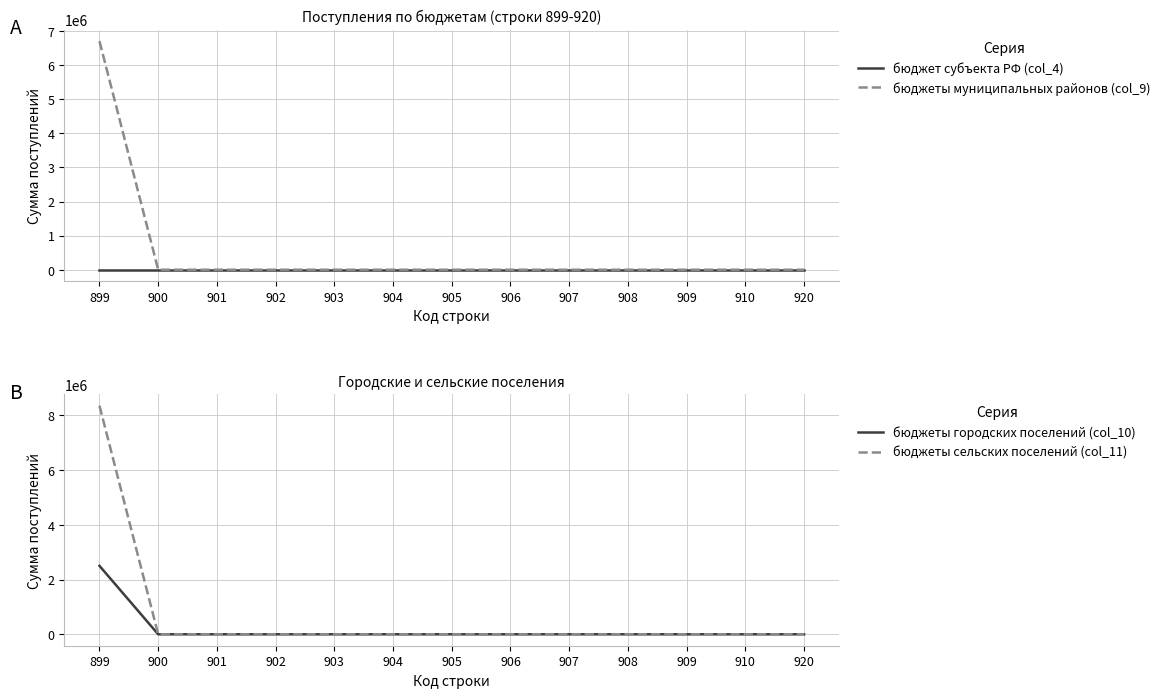

How many values in the бюджеты сельских поселений (col_11) series exceed 0?

1